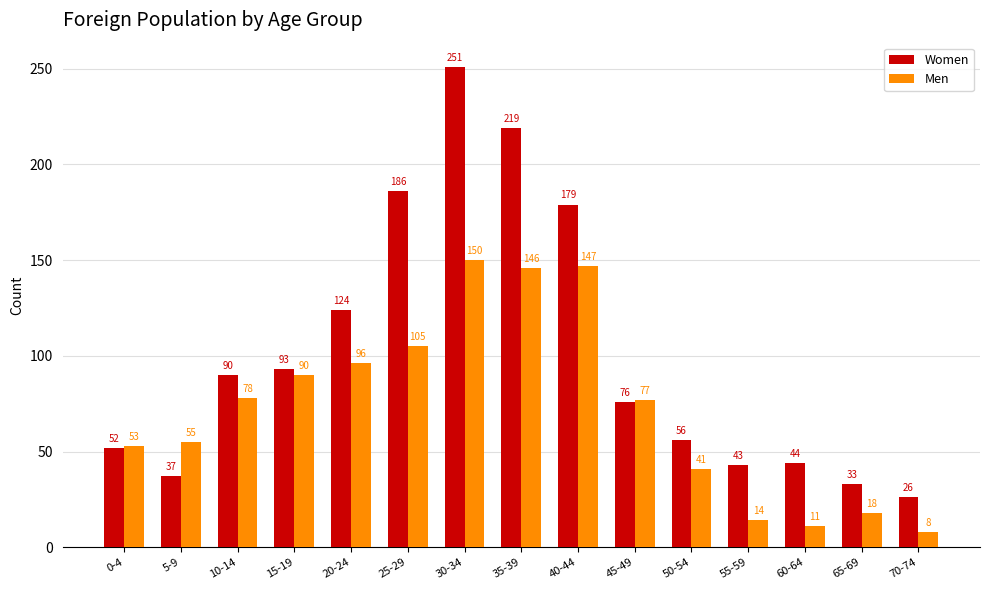

Reading left to right, what are all the values shown in this chart?

Women: 52	37	90	93	124	186	251	219	179	76	56	43	44	33	26
Men: 53	55	78	90	96	105	150	146	147	77	41	14	11	18	8